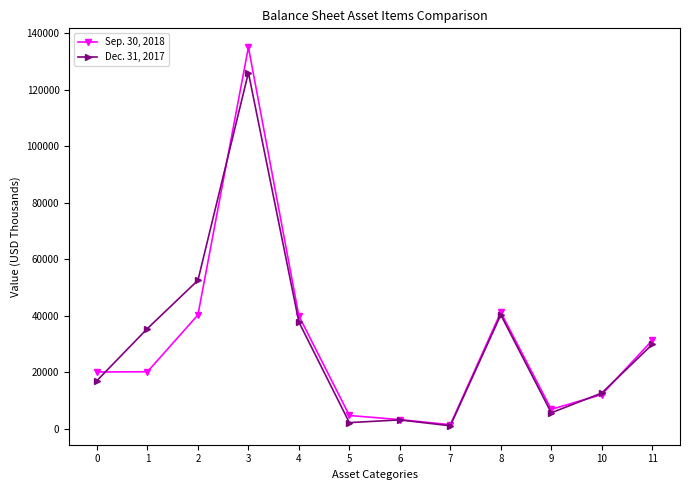

Is the value of Sep. 30, 2018 at 5 greater than the value of Dec. 31, 2017 at 3?

No